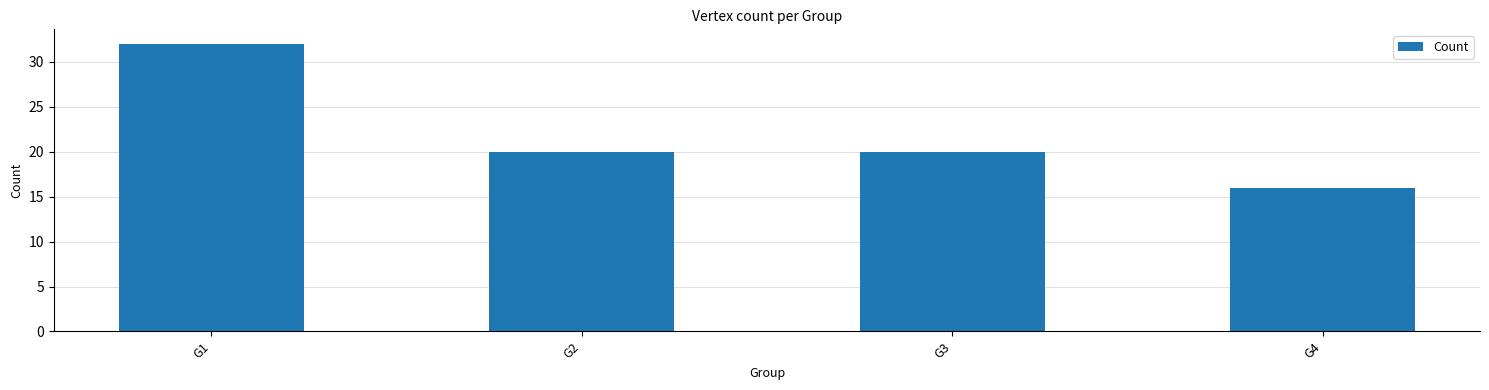

What is the approximate value at G4, to the nearest 5?

15